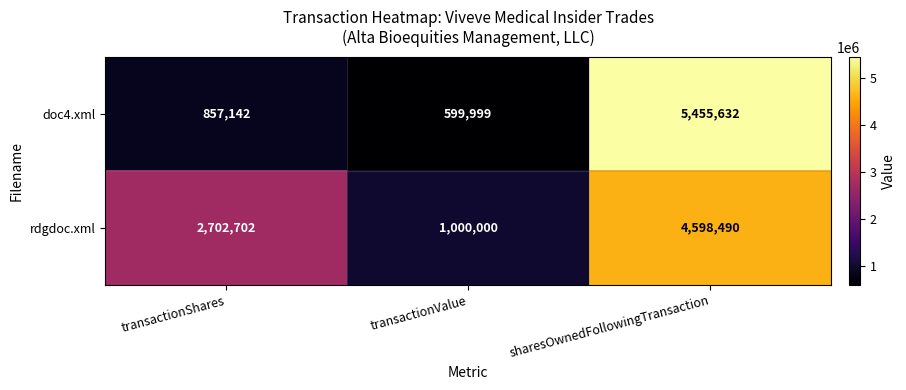

At how many categories does at least one series exceed 2965687?

1